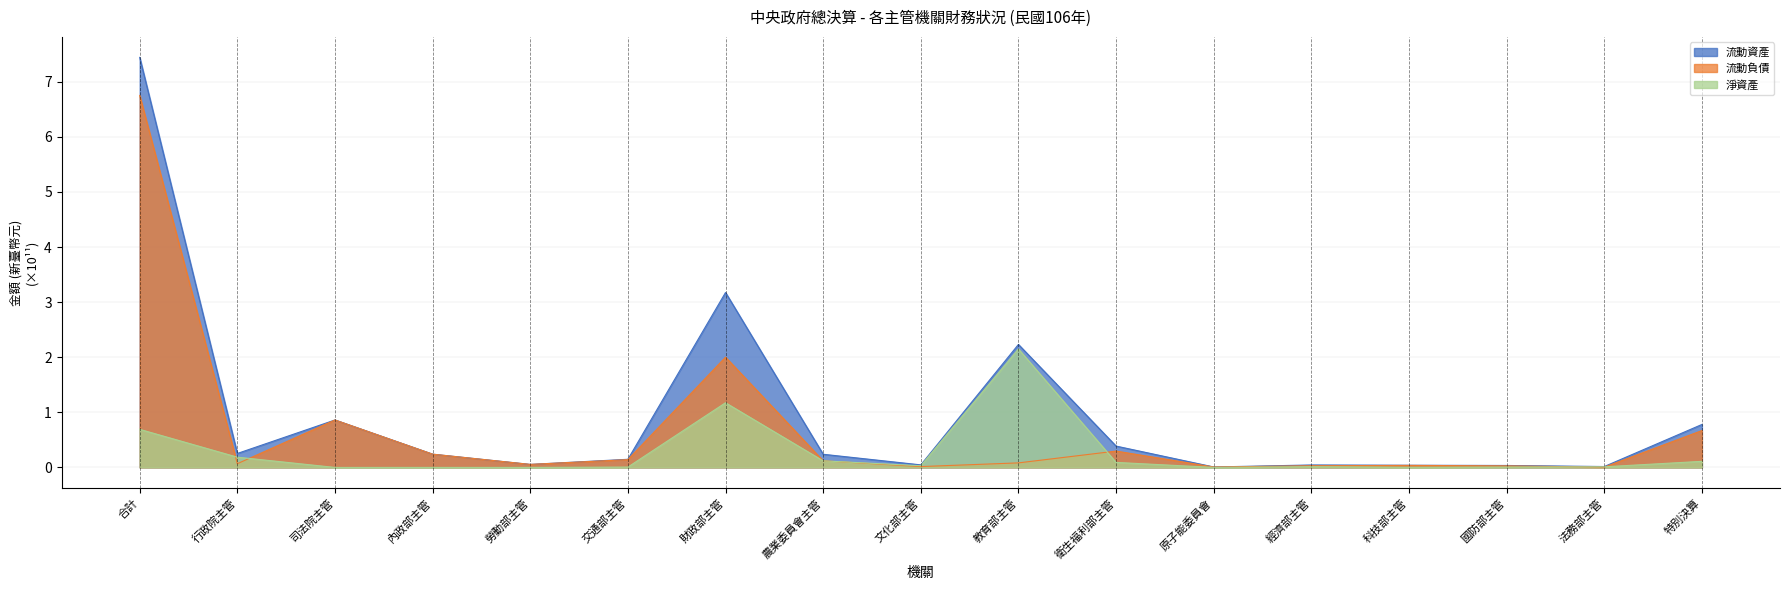

List the series in order of their peak value, highest first.

流動資產, 流動負債, 淨資產